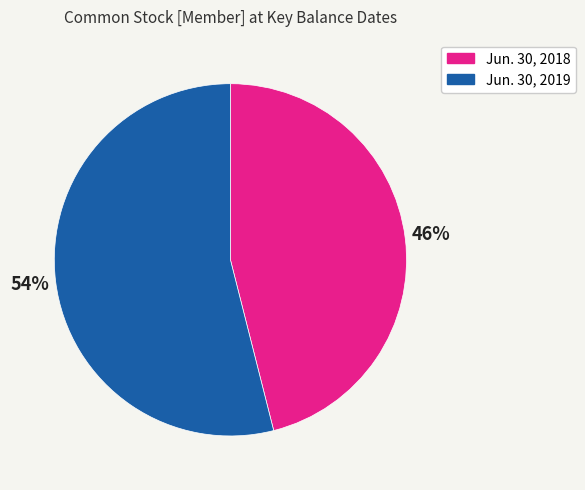

What is the largest slice in the pie chart?

Jun. 30, 2019